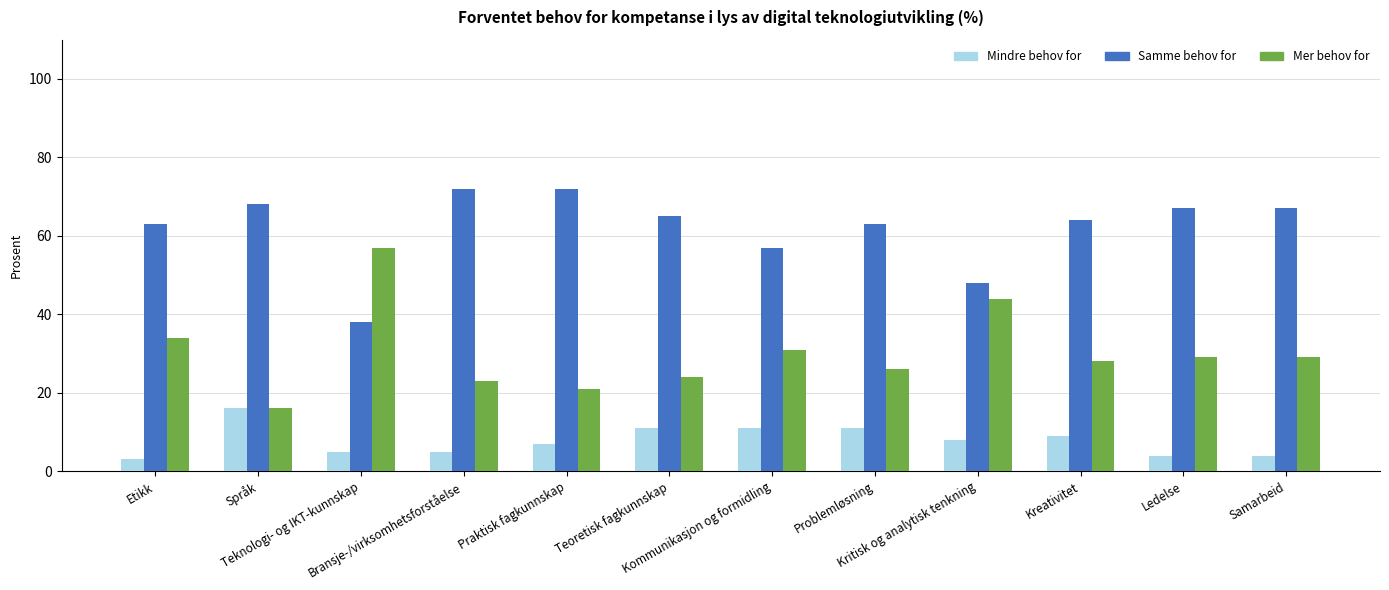

Read the Mer behov for value at Teknologi- og IKT-kunnskap.

57